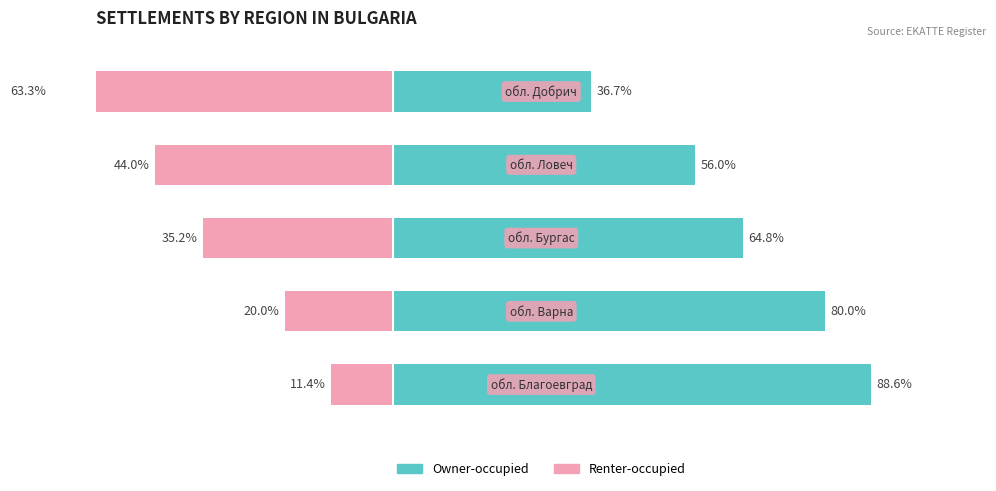

Is the value of Renter-occupied at 0 greater than the value of Owner-occupied at 1?

No